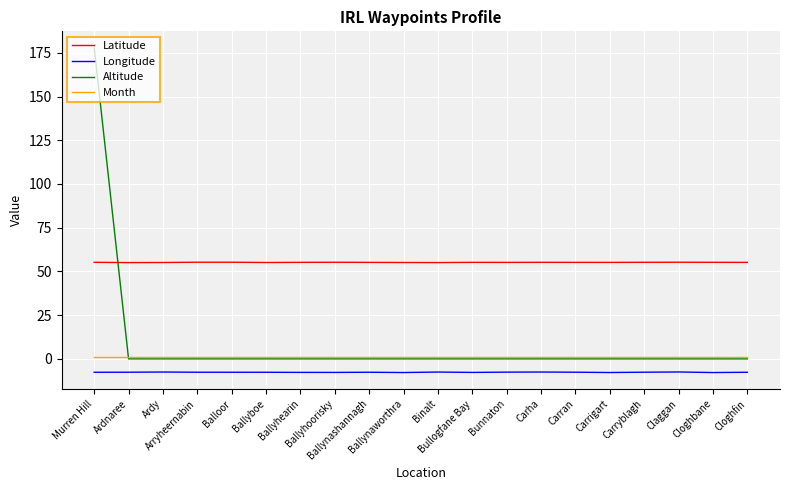

What are all the series names shown in the legend?

Latitude, Longitude, Altitude, Month